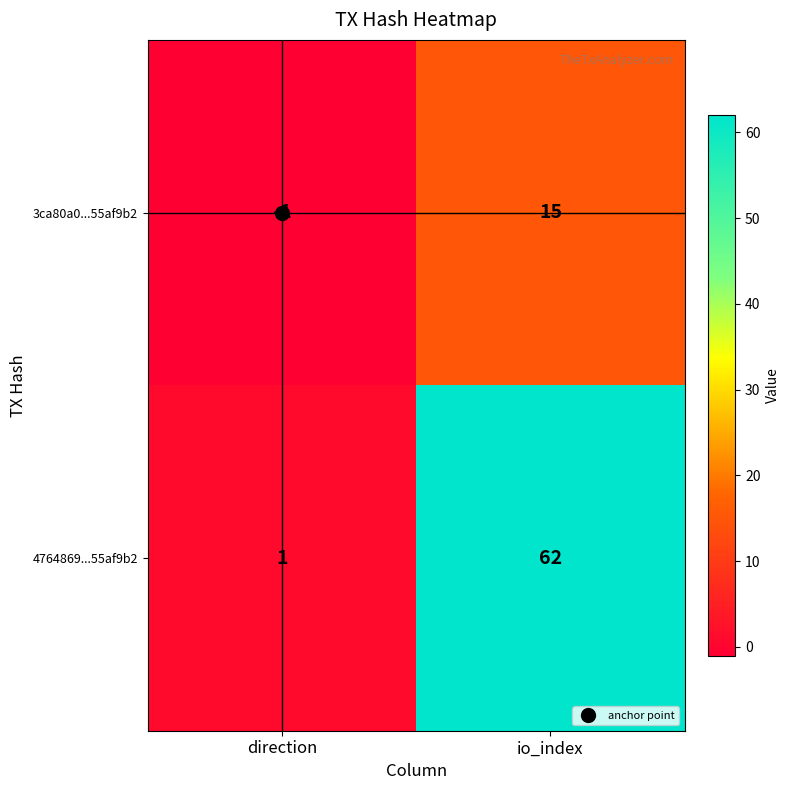

Which series has the largest range (max minus min)?

4764869...55af9b2